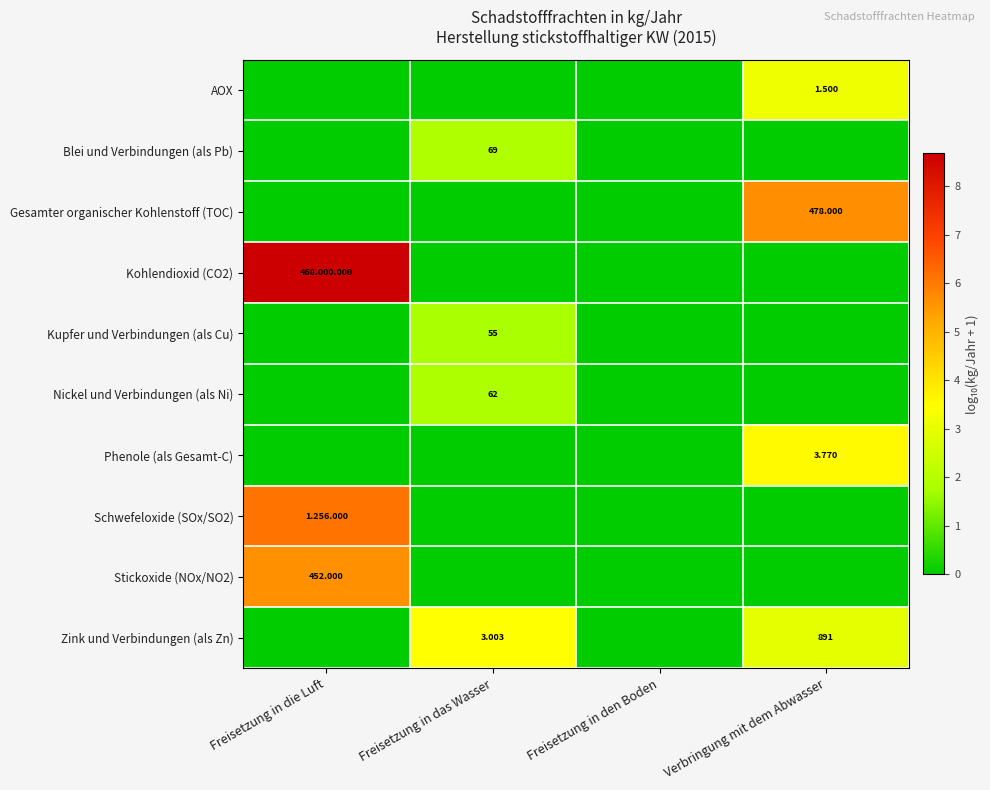

Which series has the largest total across all categories?

Kohlendioxid (CO2)